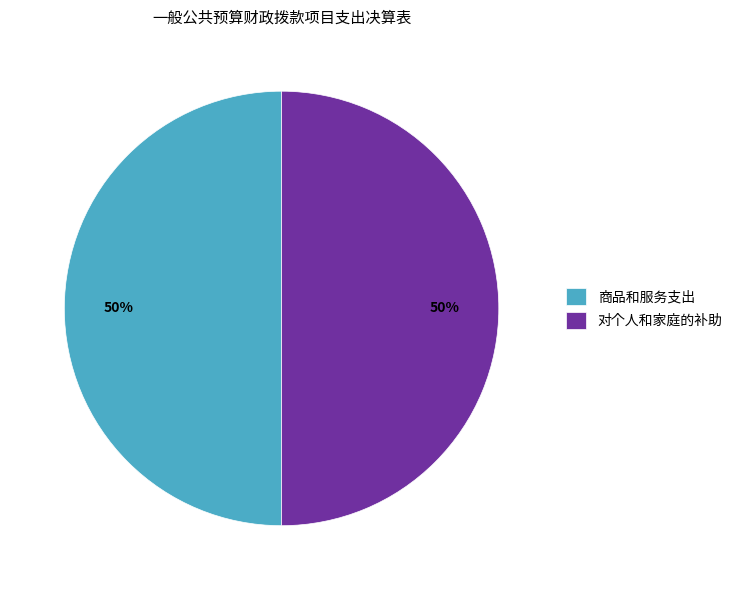

What percentage is the 对个人和家庭的补助 slice, to the nearest percent?

50%